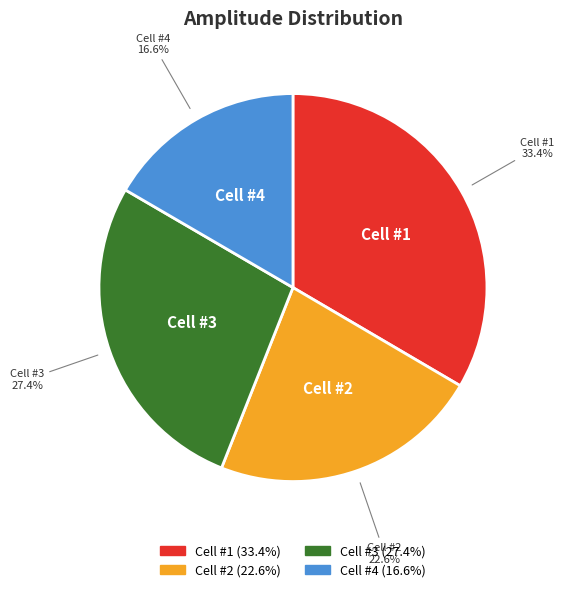

Rank the categories by value from lowest to highest.

Cell #4, Cell #2, Cell #3, Cell #1